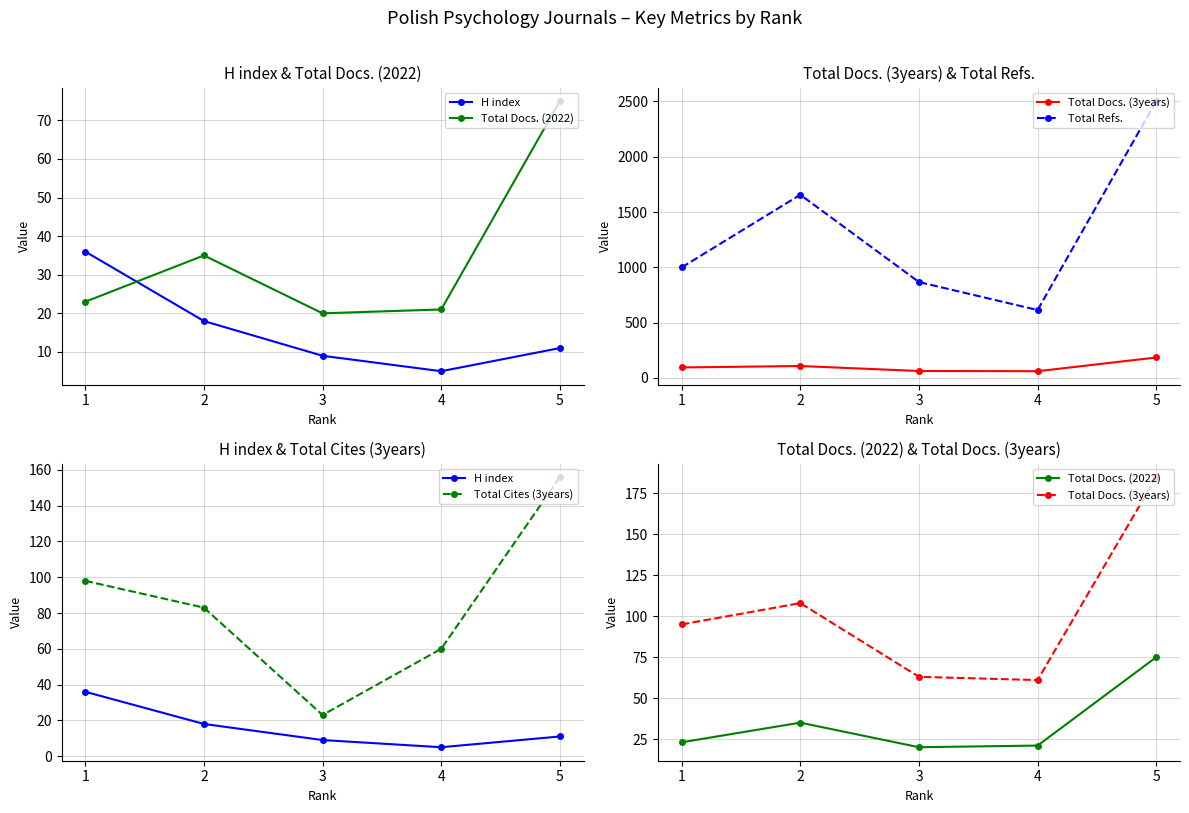

At which category is the sum across all series the highest?

5